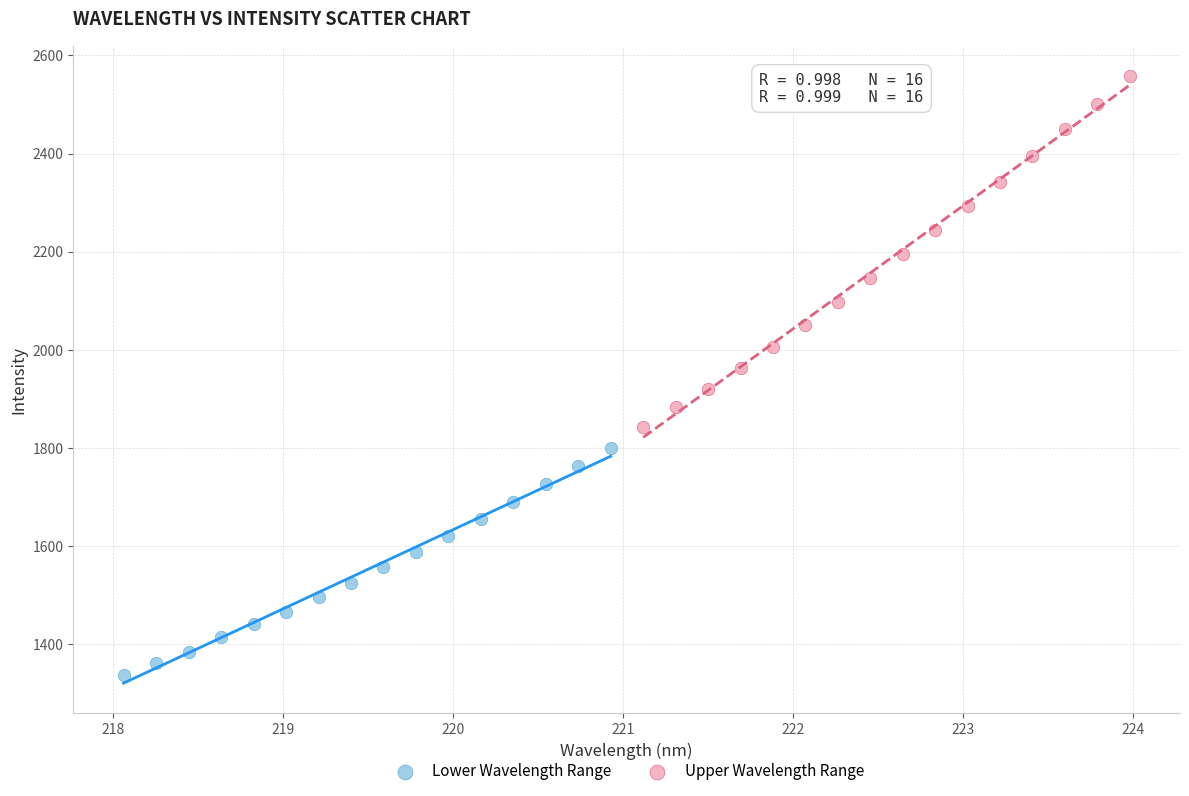

Which series has the largest Y range (max minus min)?

Upper Wavelength Range